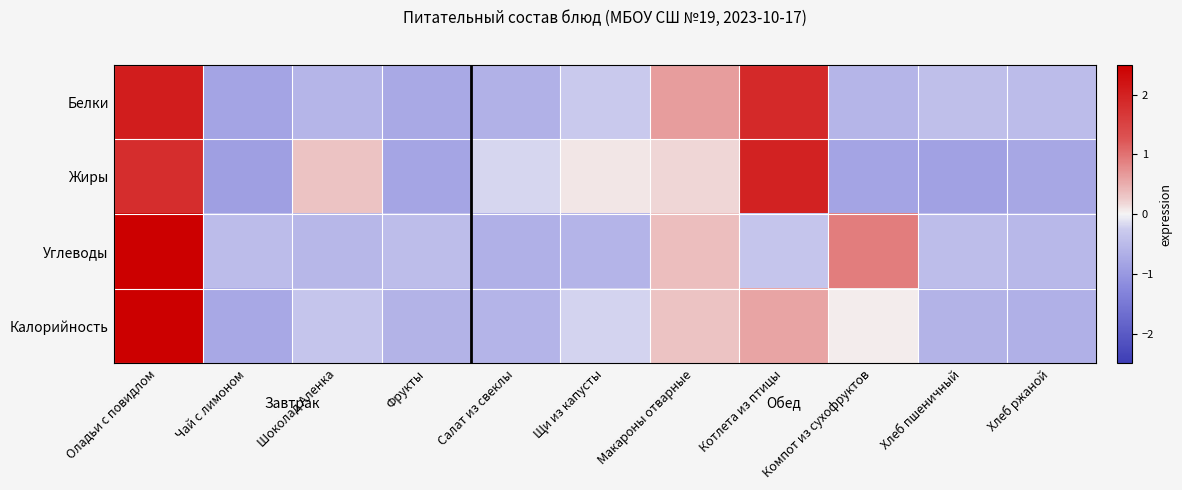

Which series has the widest spread of values?

Калорийность